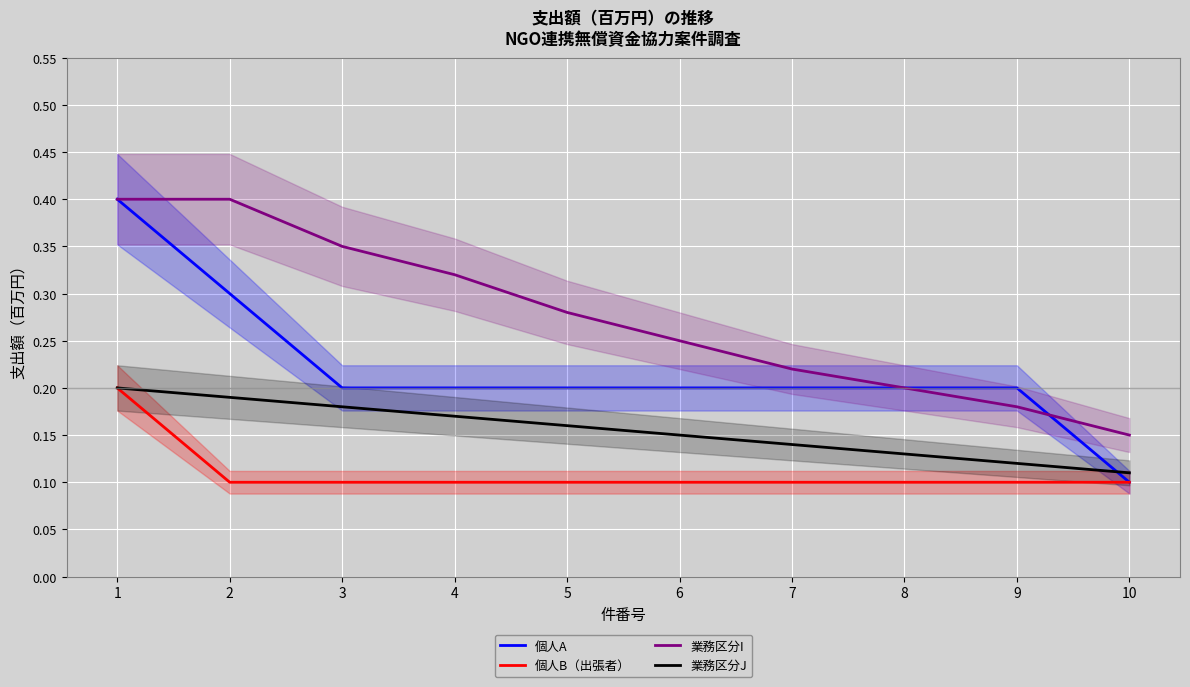

At which category is the sum across all series the highest?

1